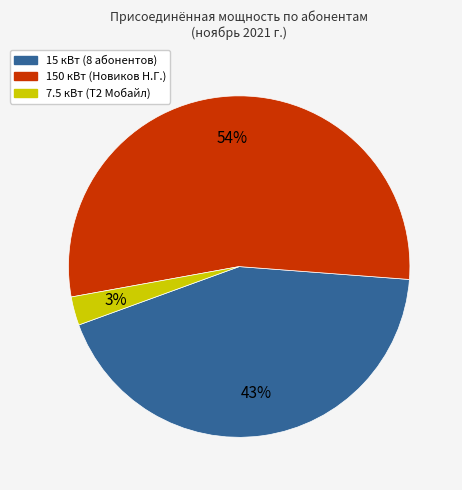

To the nearest percent, what is the average slice percentage?

33%